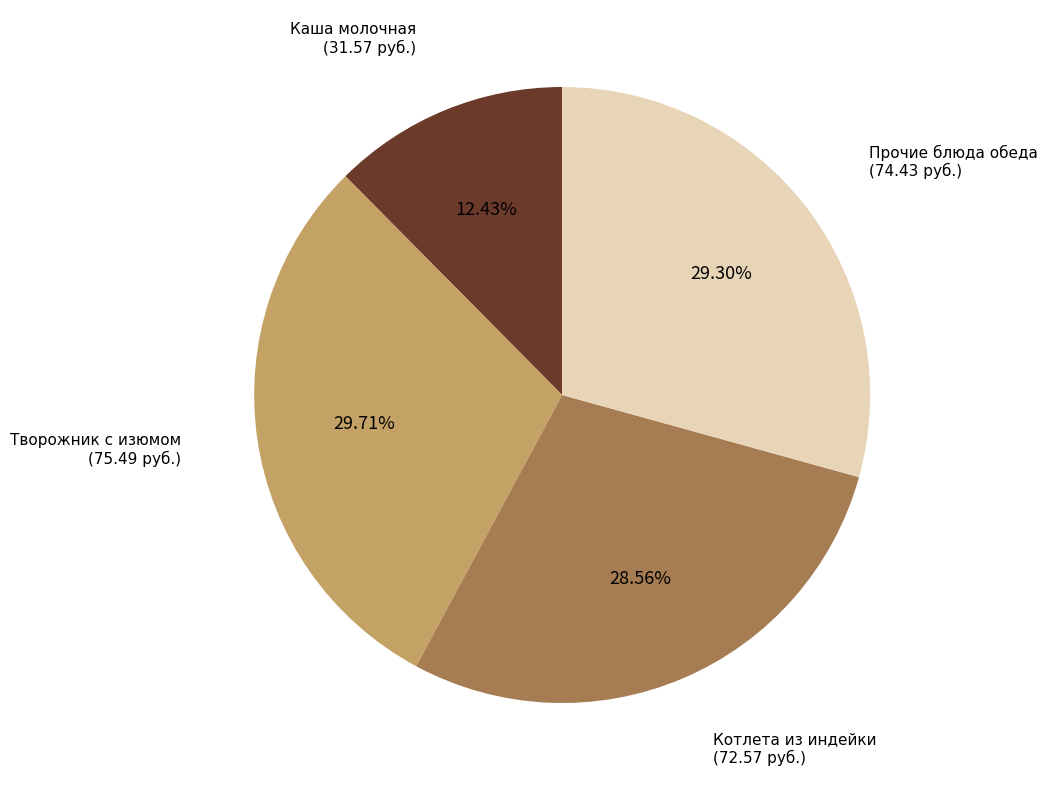

Is there any slice that represents more than half of the pie?

No